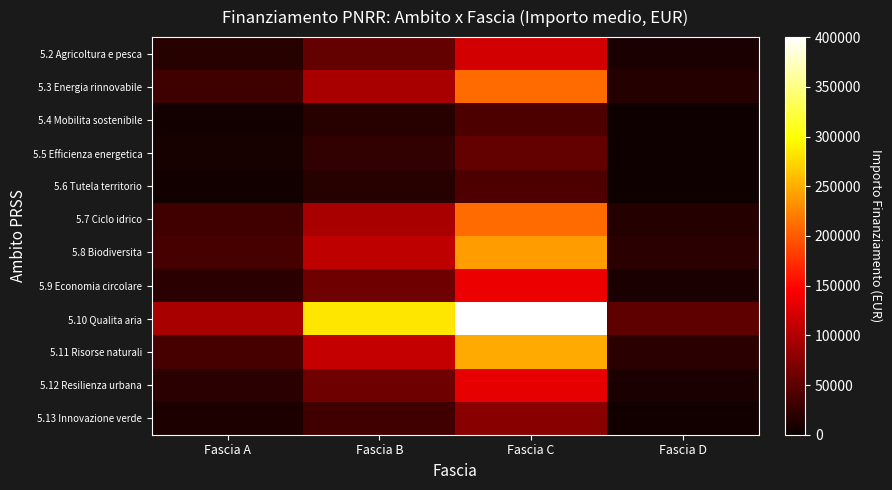

What is the maximum value shown in the chart?

629644.9